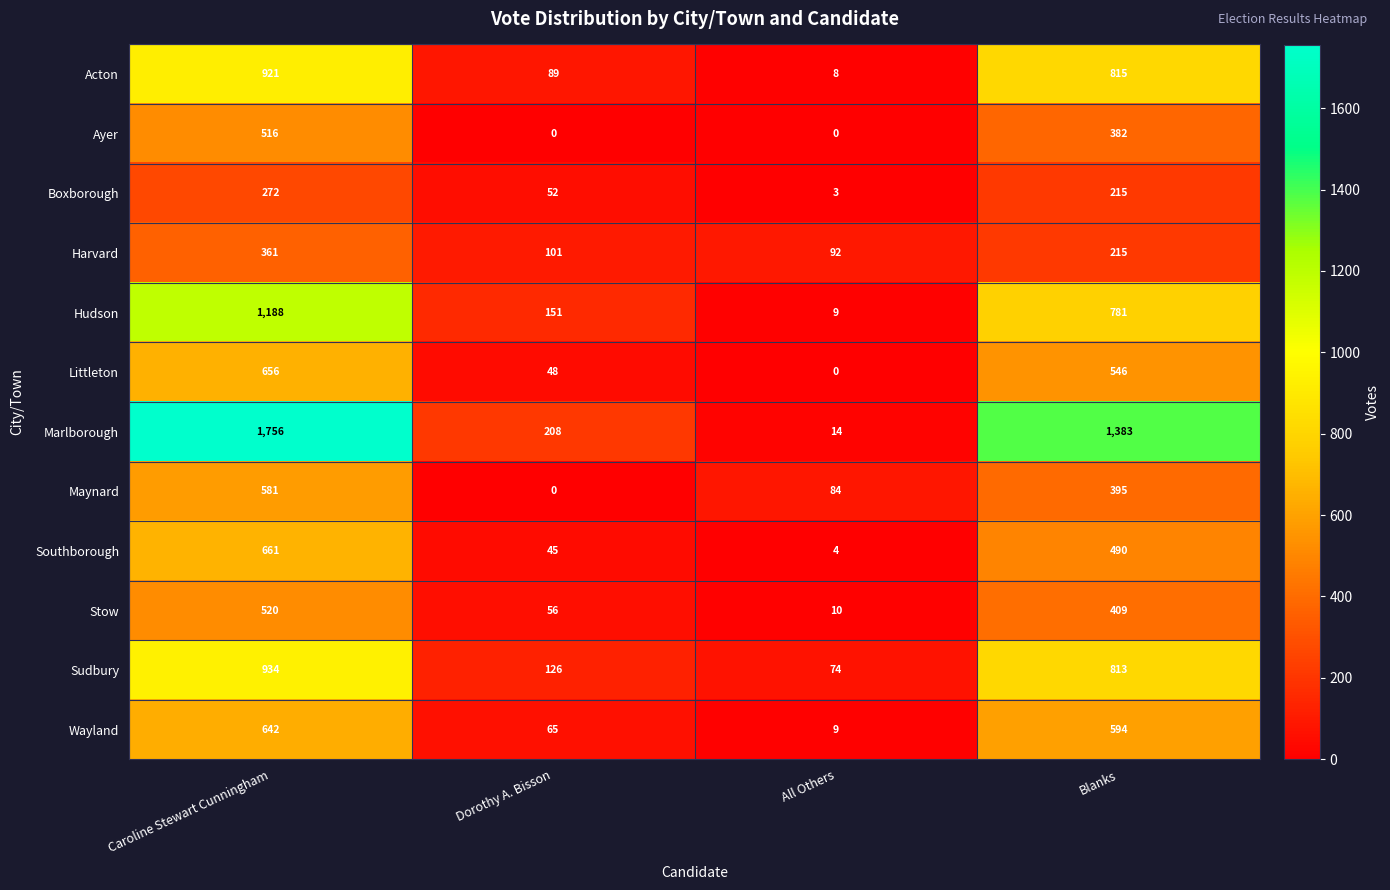

Which series has the largest total across all categories?

Marlborough